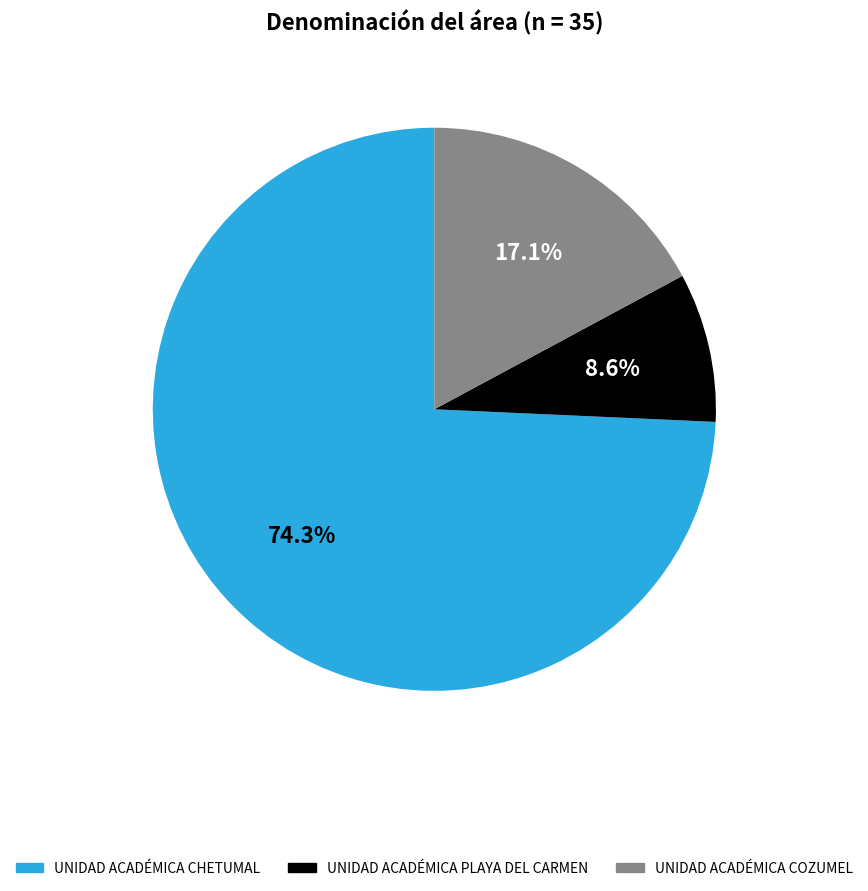

Which slice is the largest?

UNIDAD ACADÉMICA CHETUMAL